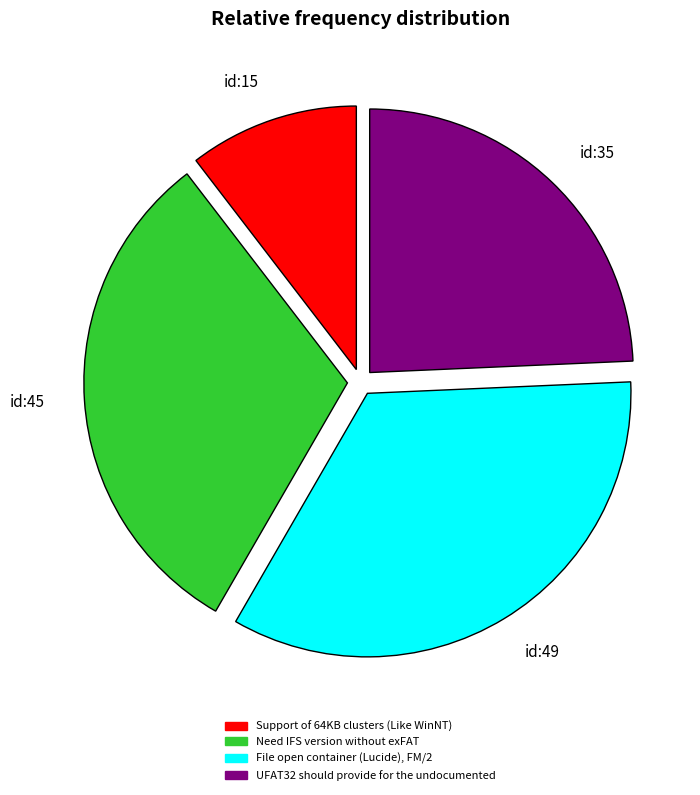

Approximately how many times larger is the value at id:45 compared to id:35?

1.3